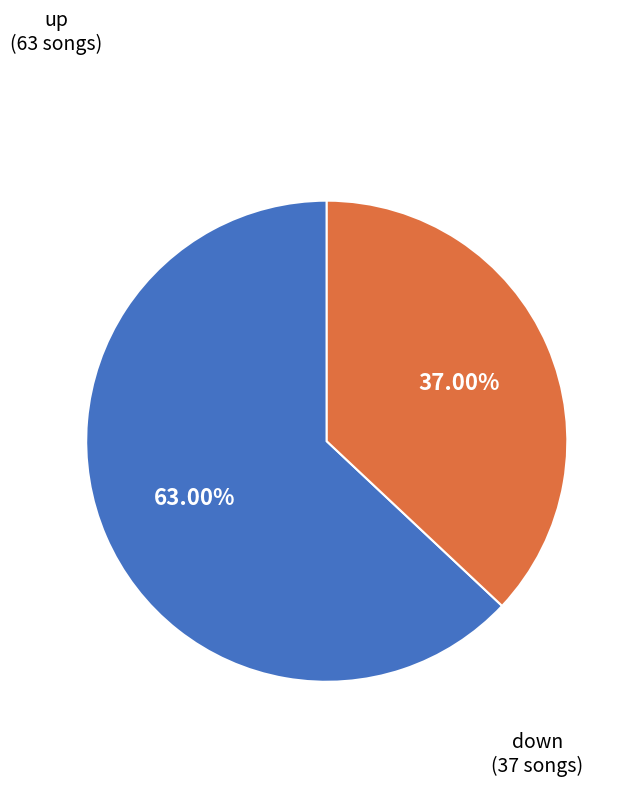

Which category has the biggest portion of the pie?

up